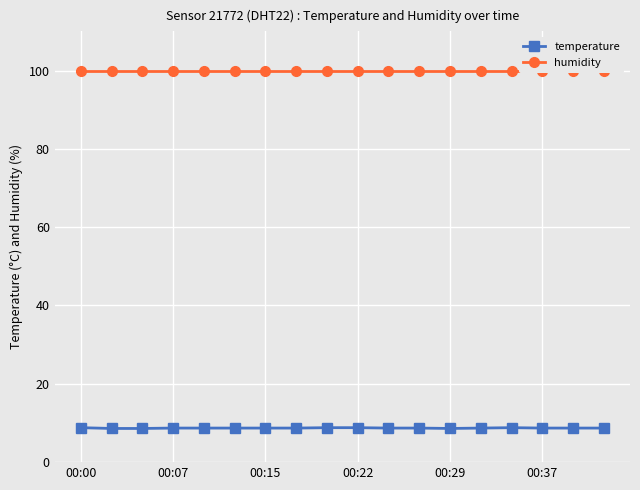

True or false: humidity and temperature intersect in this chart.

False